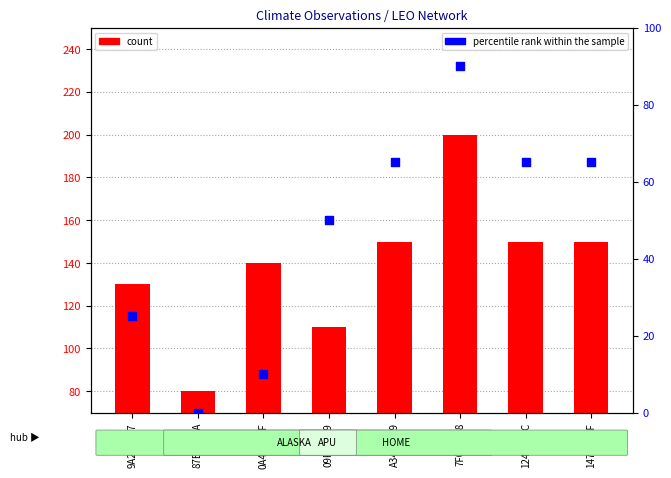

Is the value of count at A34898F9 greater than the value of percentile rank within the sample at 0A44FDEF?

Yes